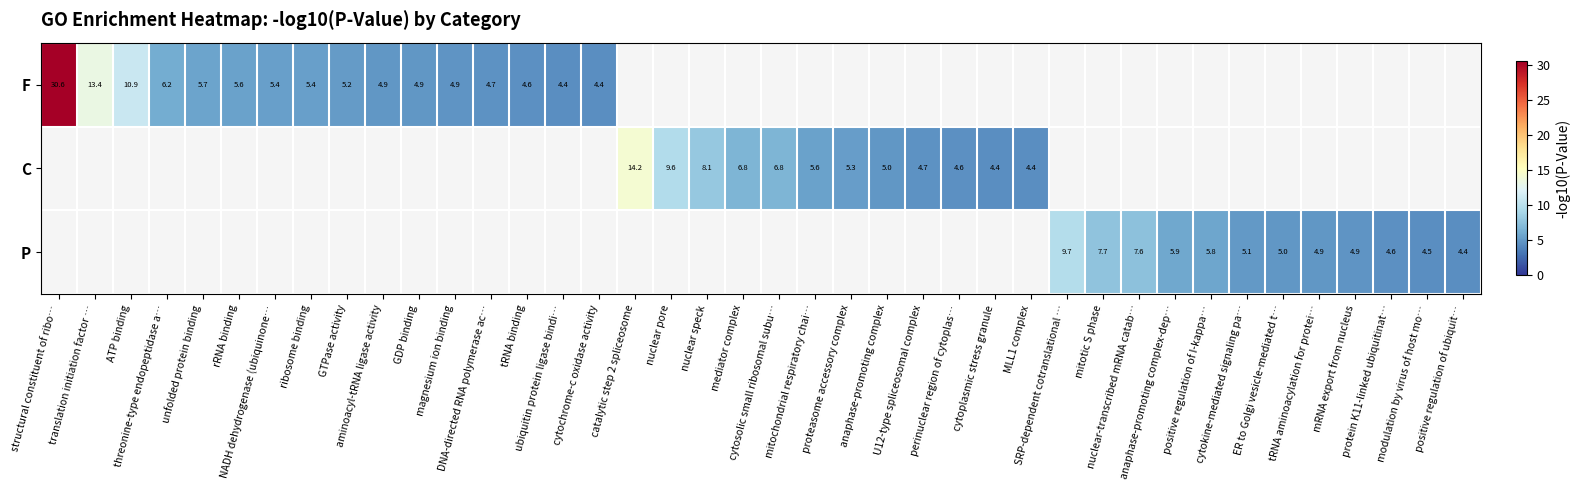

What is the difference between the maximum and second lowest values in the C series?

9.8